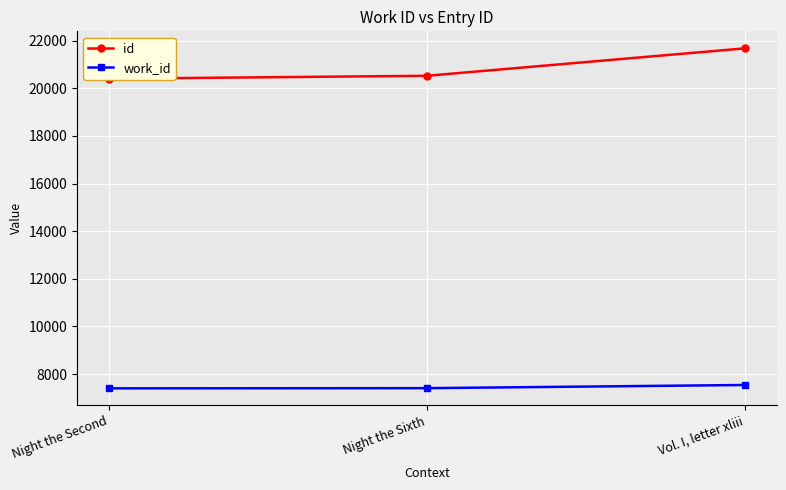

Which series has the widest spread of values?

id